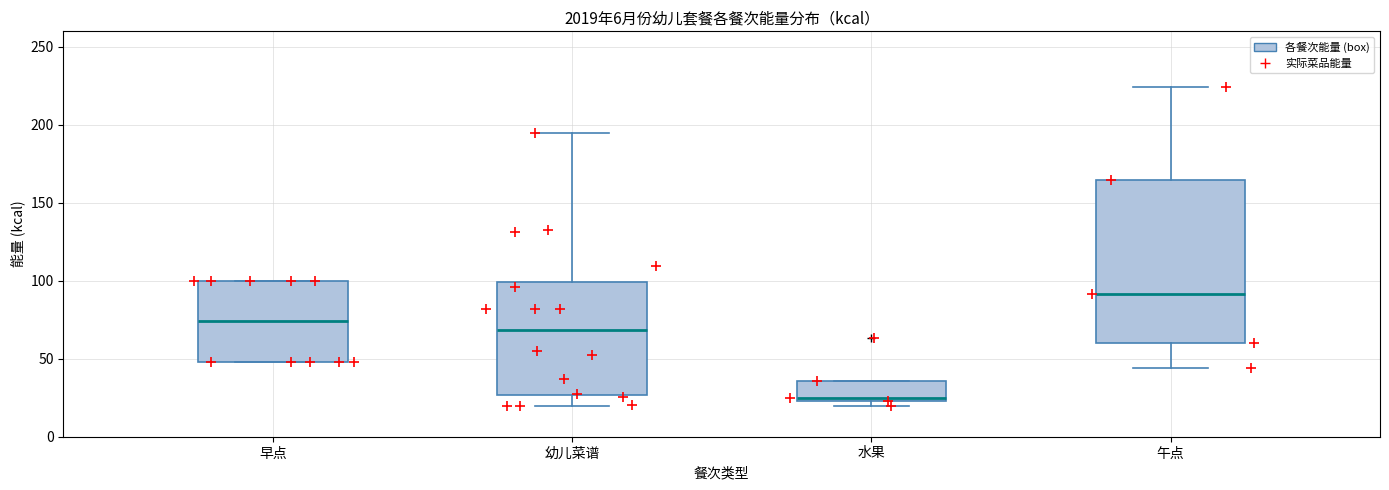

Which box is the tallest, from its lower edge to its upper edge?

午点